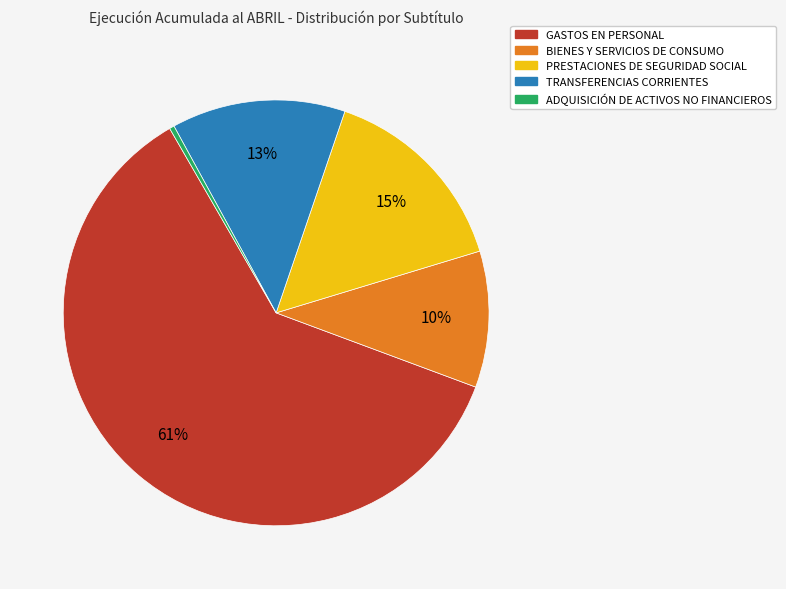

Which category has the biggest portion of the pie?

GASTOS EN PERSONAL